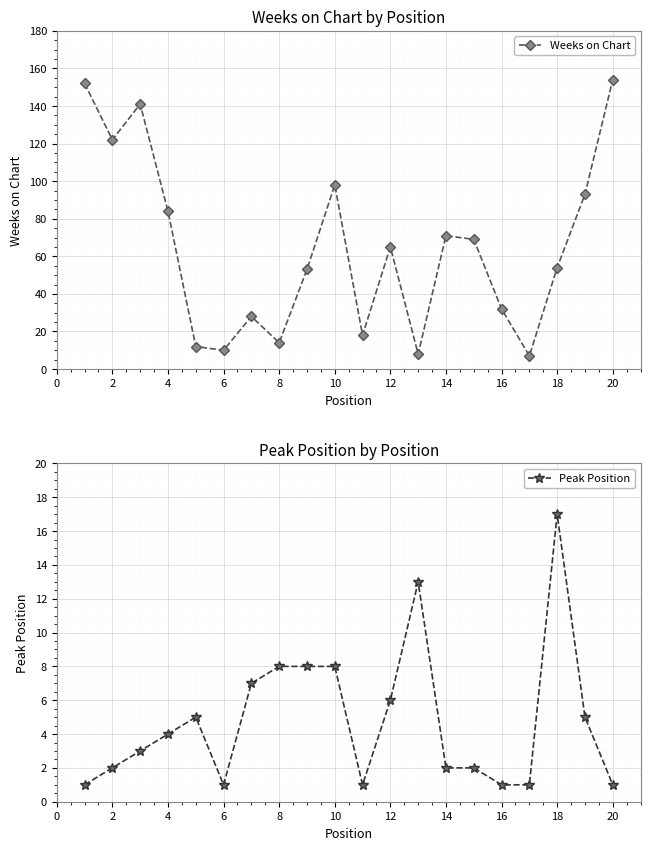

At which category does Weeks on Chart reach its first local valley?

2